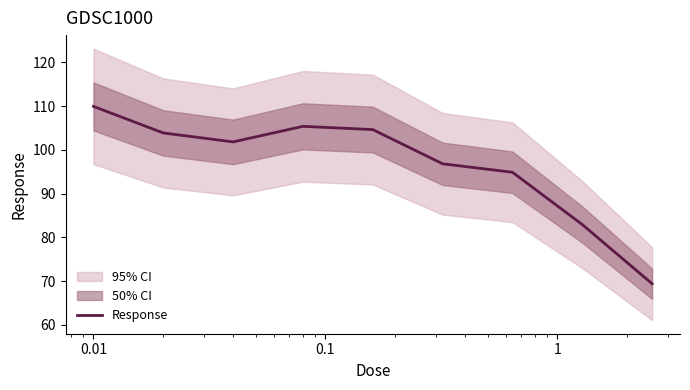

What is the highest value of the Response series?

109.9